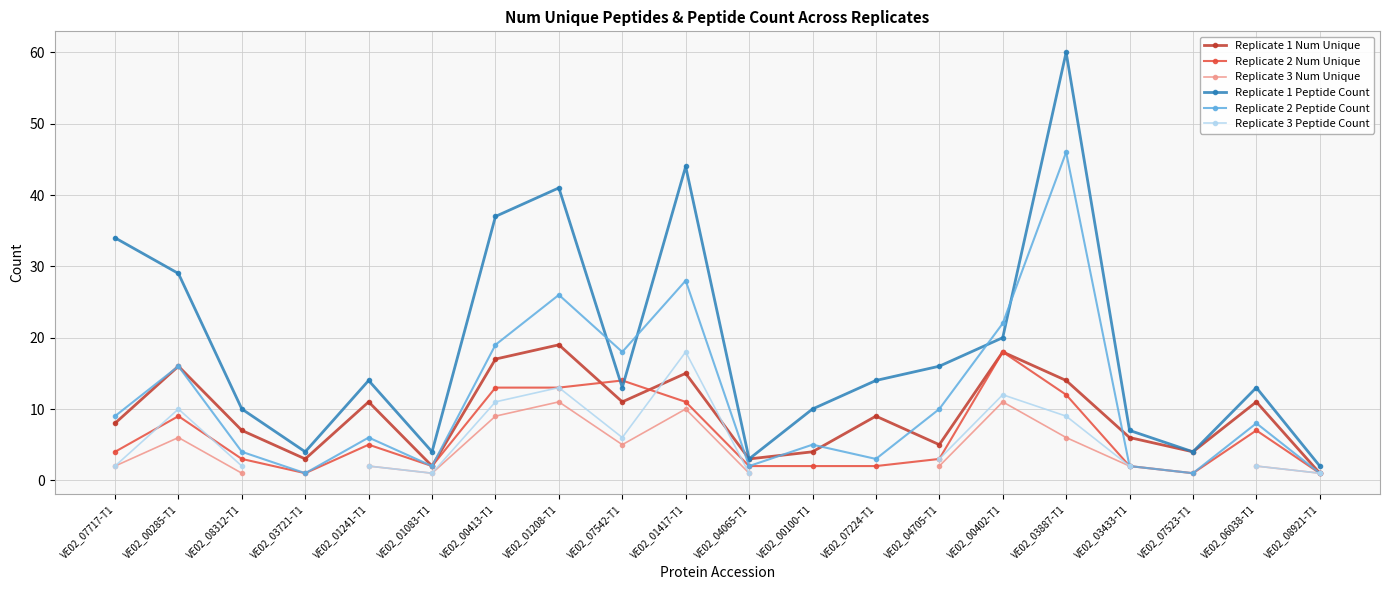

How many interior local peaks does the Replicate 3 Peptide Count series have?

4